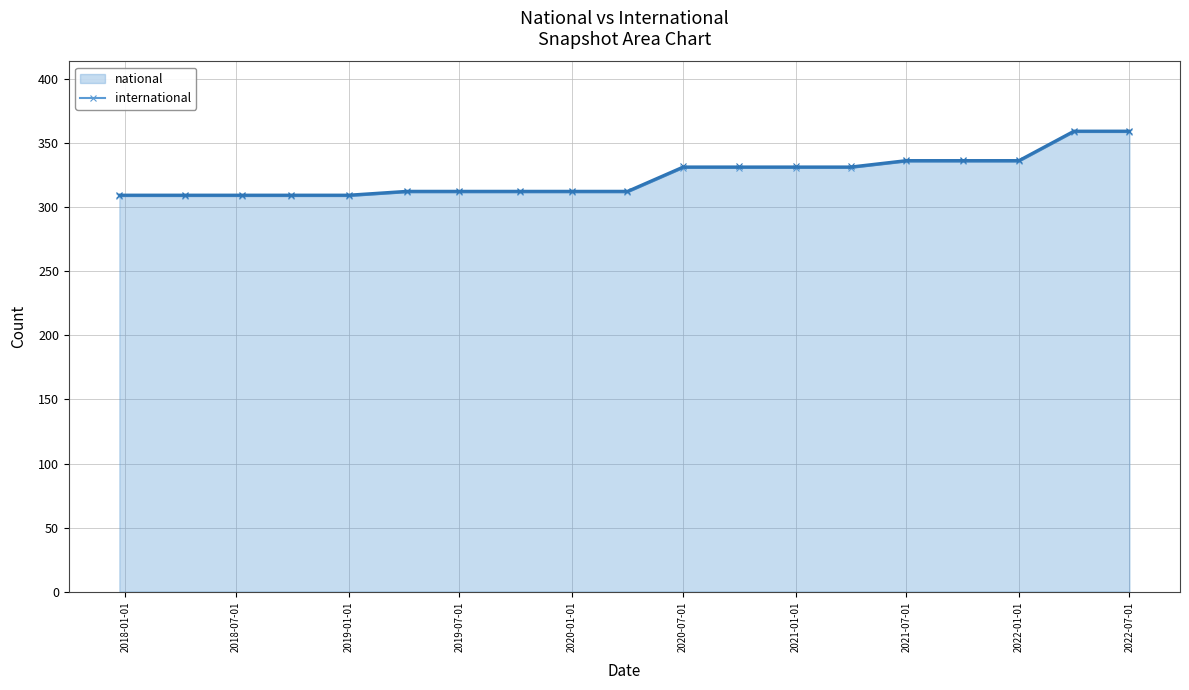

What is the value of the 7th point from the left?

312